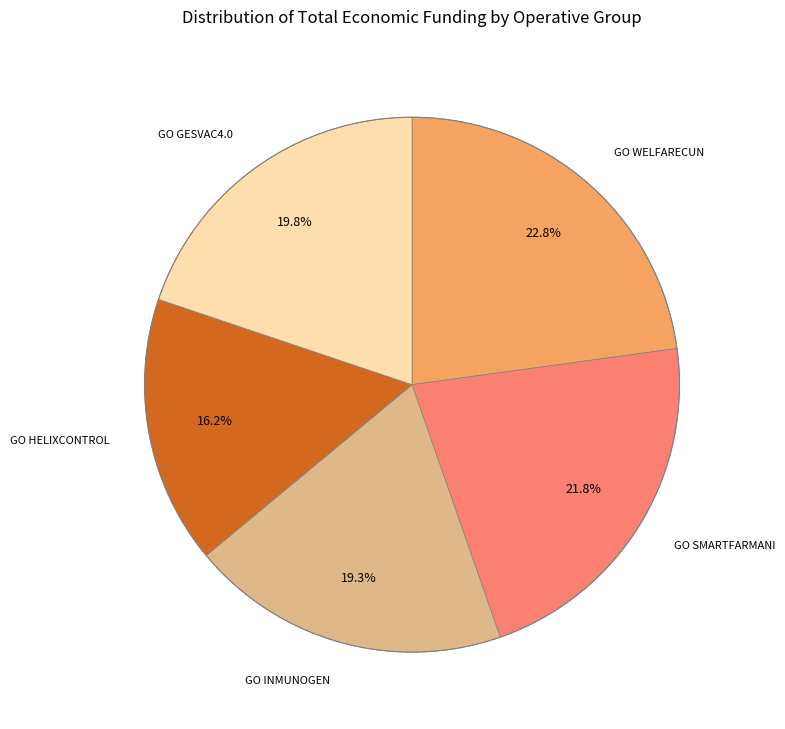

Is there any slice that represents more than half of the pie?

No